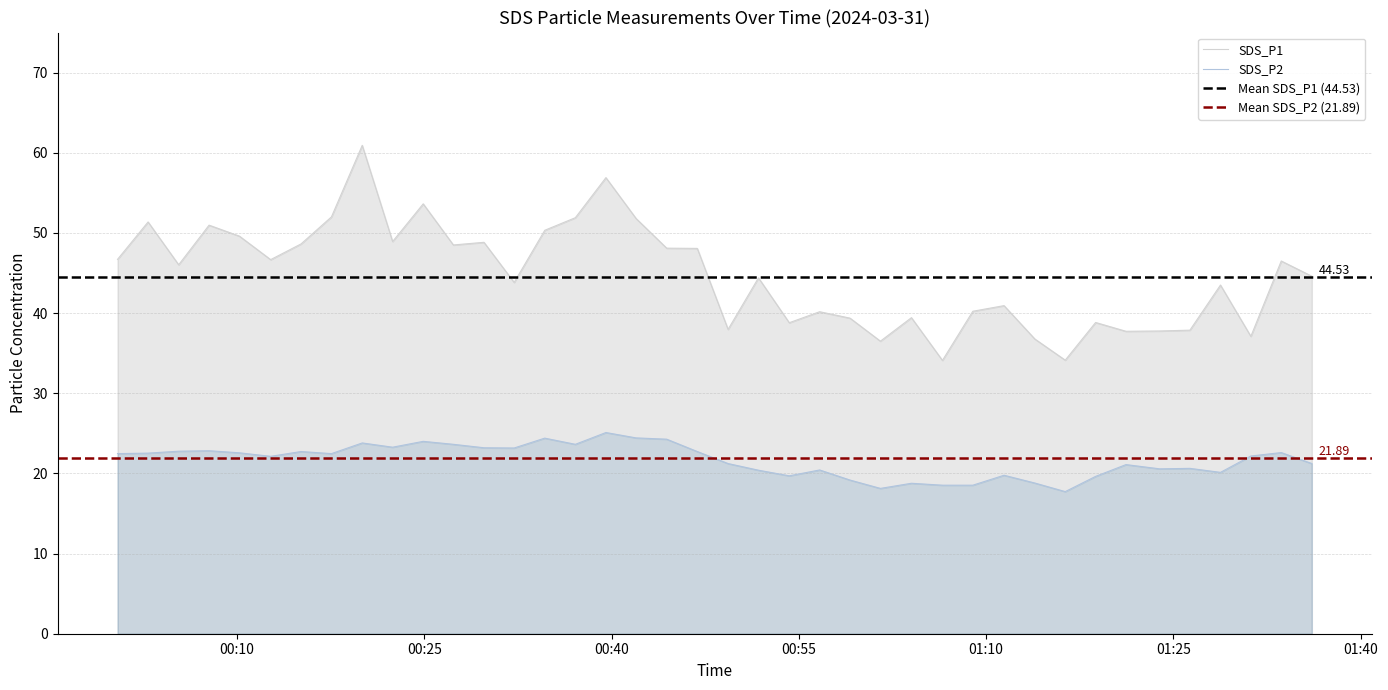

Which has a higher value, 2024/03/31 00:54:14 or 2024/03/31 00:00:26?

2024/03/31 00:00:26